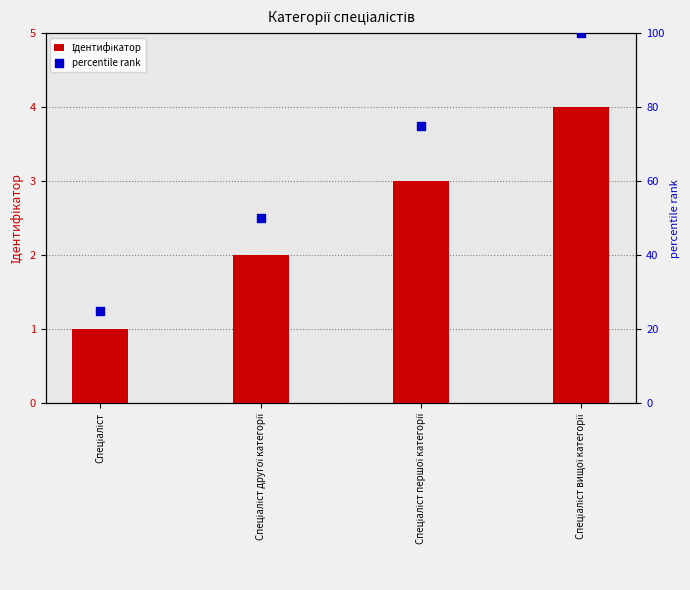

At how many categories does at least one series exceed 16?

4